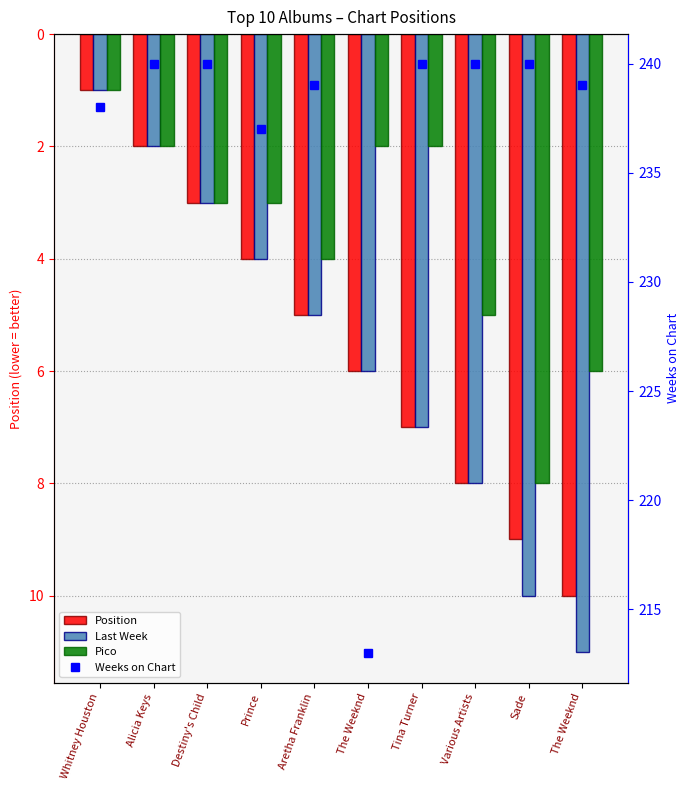

Rank the categories by Weeks on Chart value from lowest to highest.

The Weeknd, Prince, Whitney Houston, Aretha Franklin, The Weeknd, Alicia Keys, Destiny's Child, Tina Turner, Various Artists, Sade